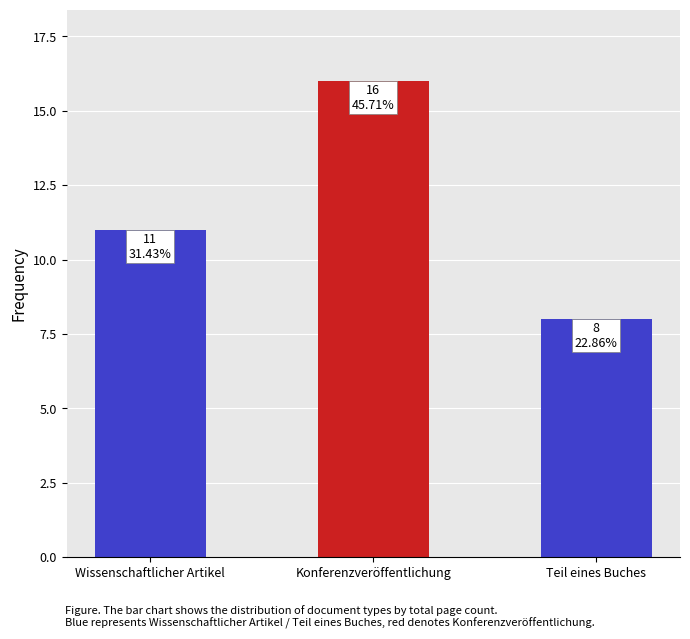

Does the chart contain any negative values?

No